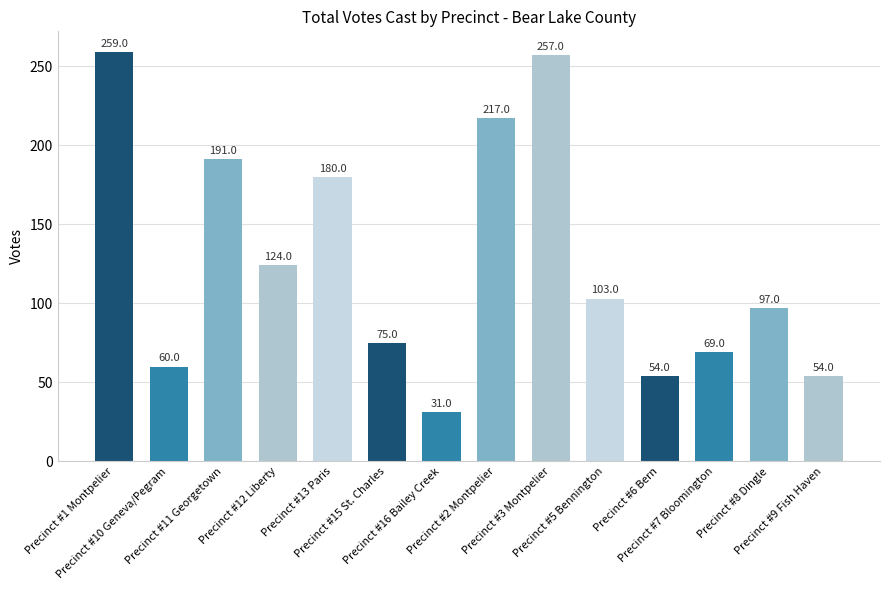

What is the approximate value at Precinct #6 Bern, to the nearest 5?

55